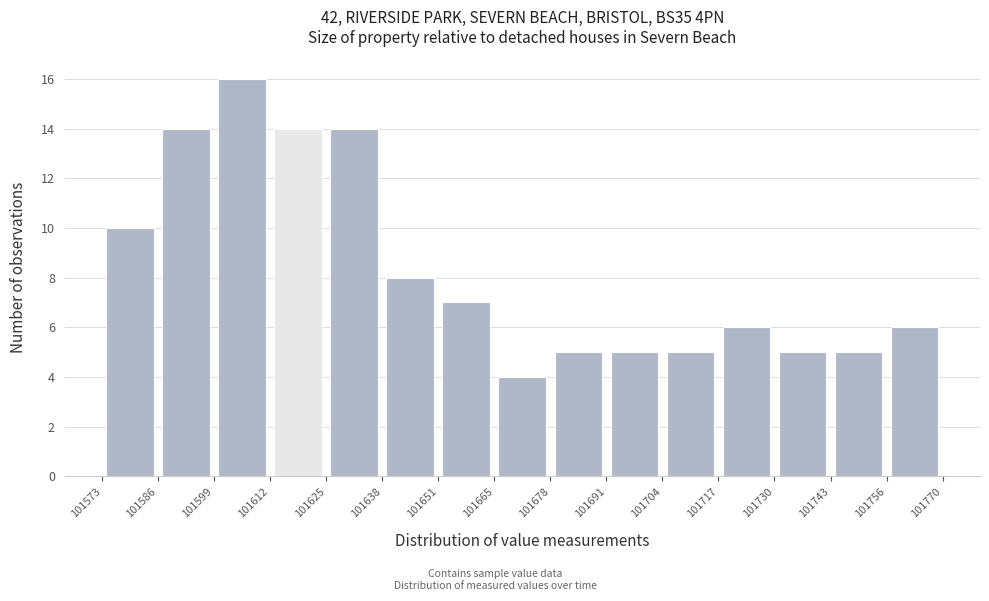

How tall is the bar that spans 101691 to 101704 on the x-axis? The values are not printed on the chart, so give them approximately, as read against the axis.

5